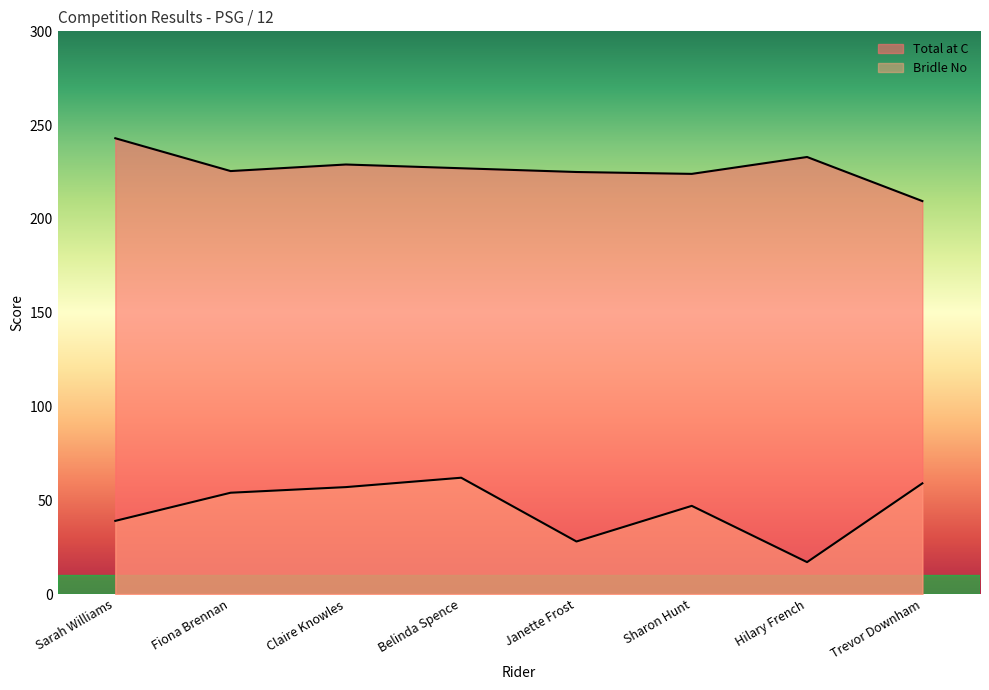

What is the label of the 8th point from the right?

Sarah Williams